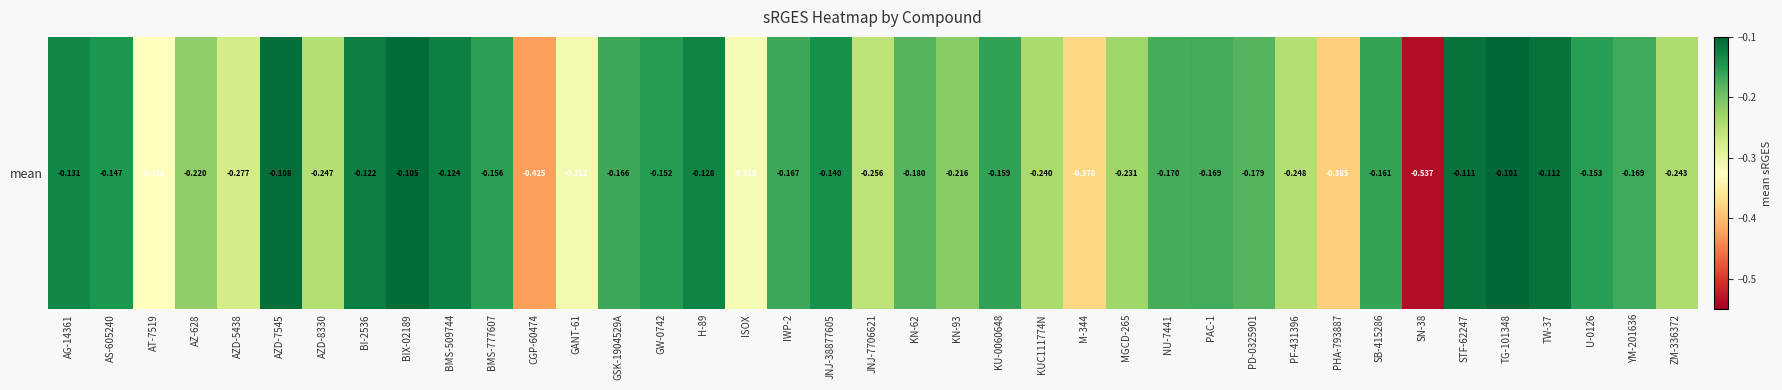

The chart shows a value of -0.1 at H-89. True or false?

True